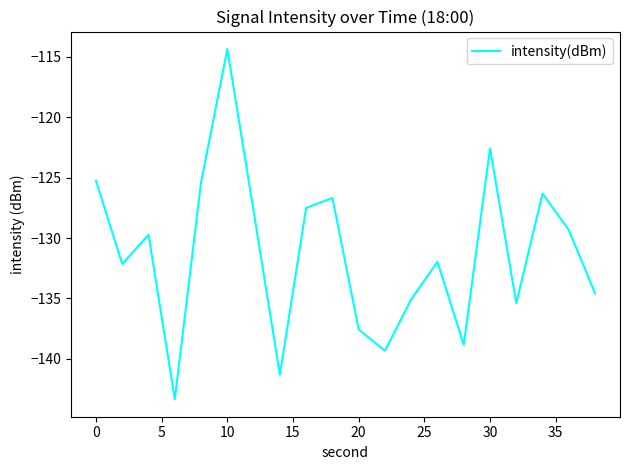

What is the greatest value displayed?

-114.3